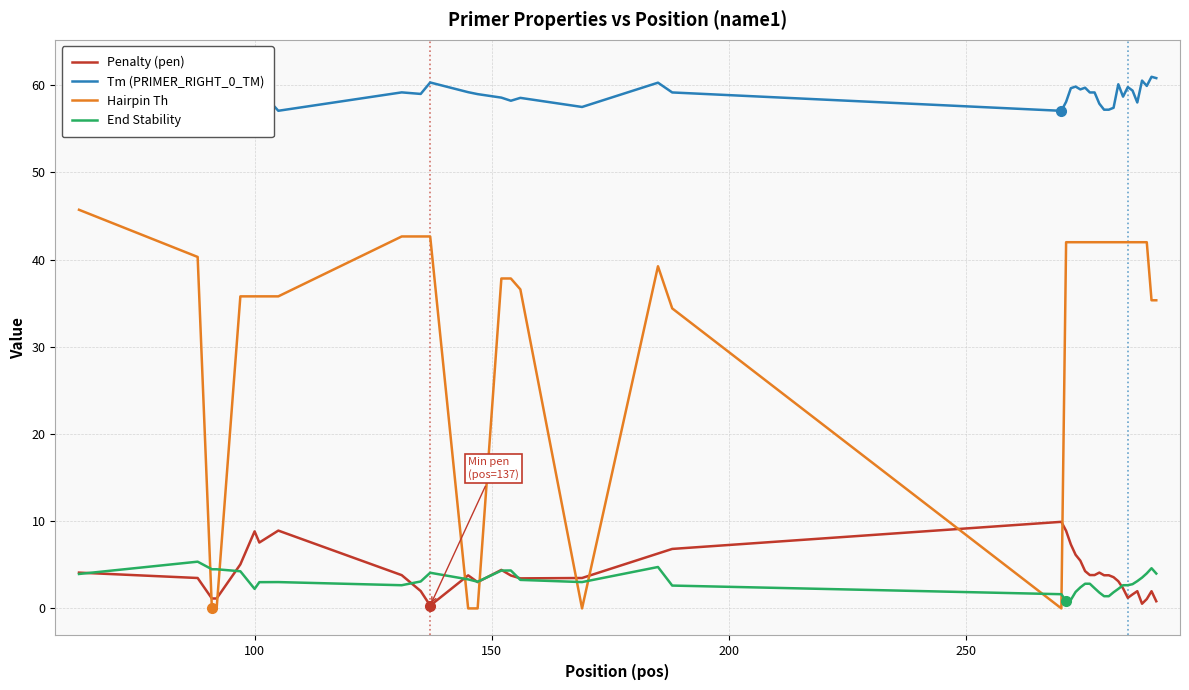

Which series ends up on top after the final intersection of Hairpin Th and End Stability?

Hairpin Th